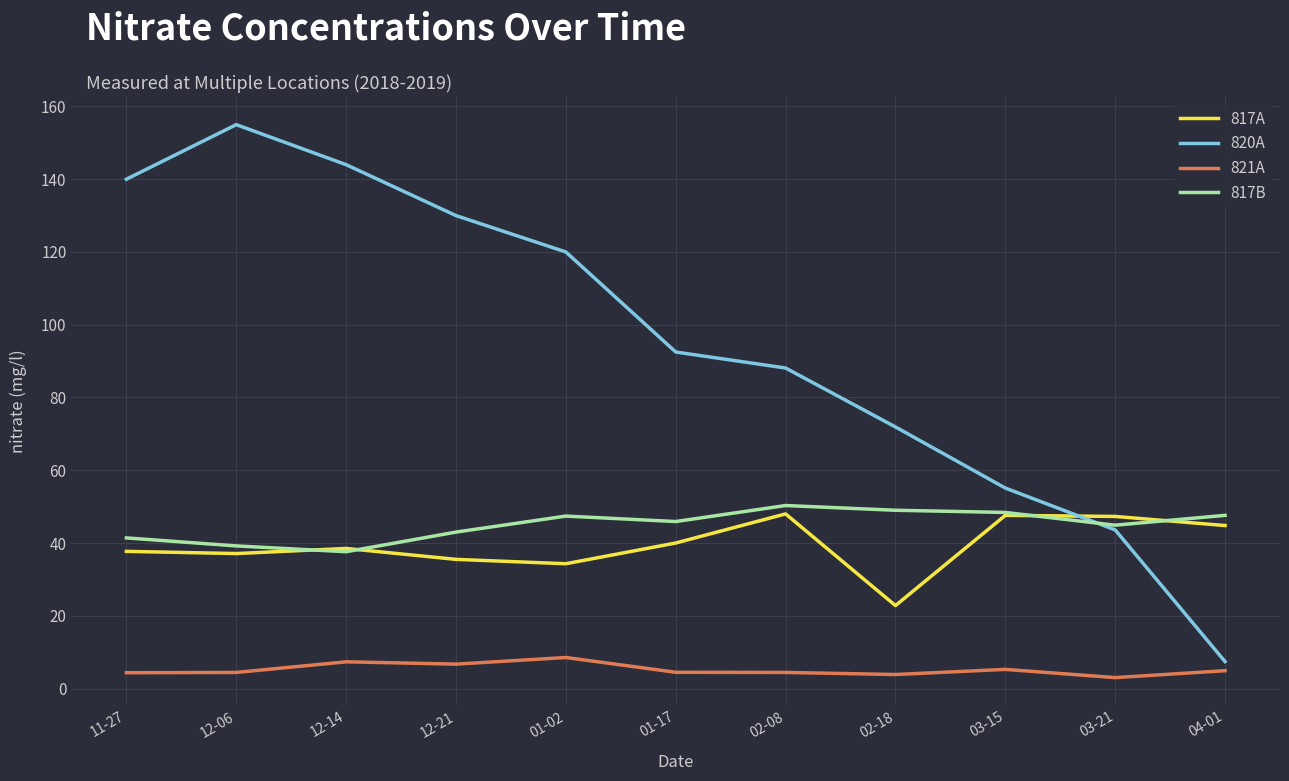

What is the minimum value for 817A?

22.8